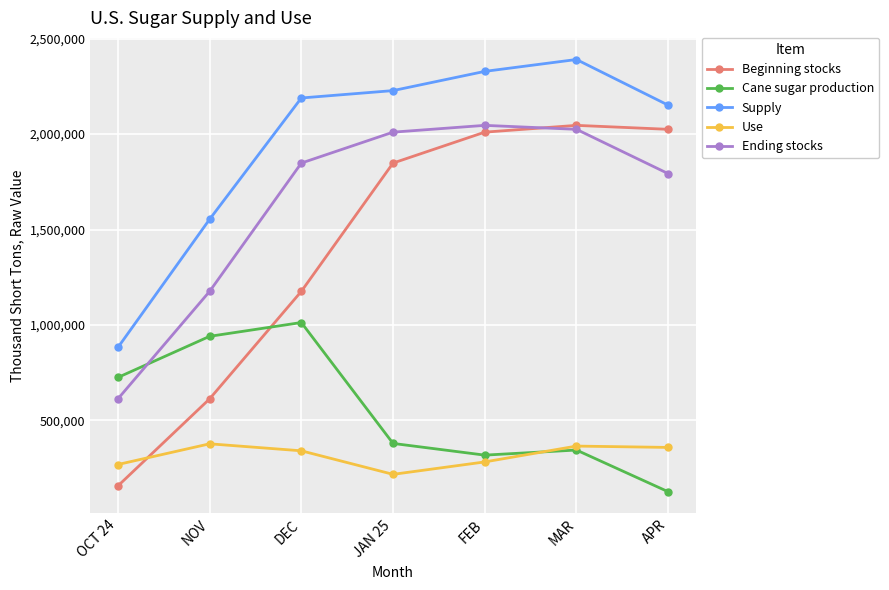

At which category is the sum across all series the highest?

MAR